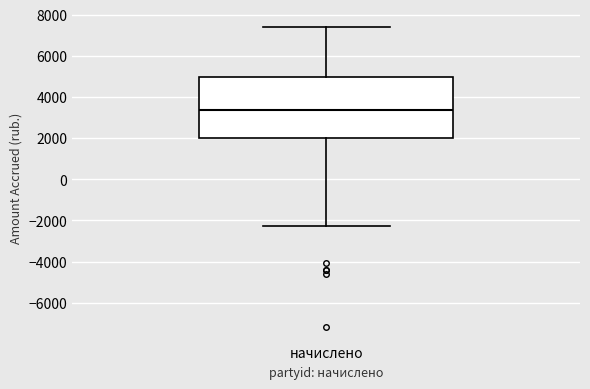

Where does the lower whisker of the box for начислено end on the y-axis? The values are not printed on the chart, so give them approximately, as read against the axis.

-2200